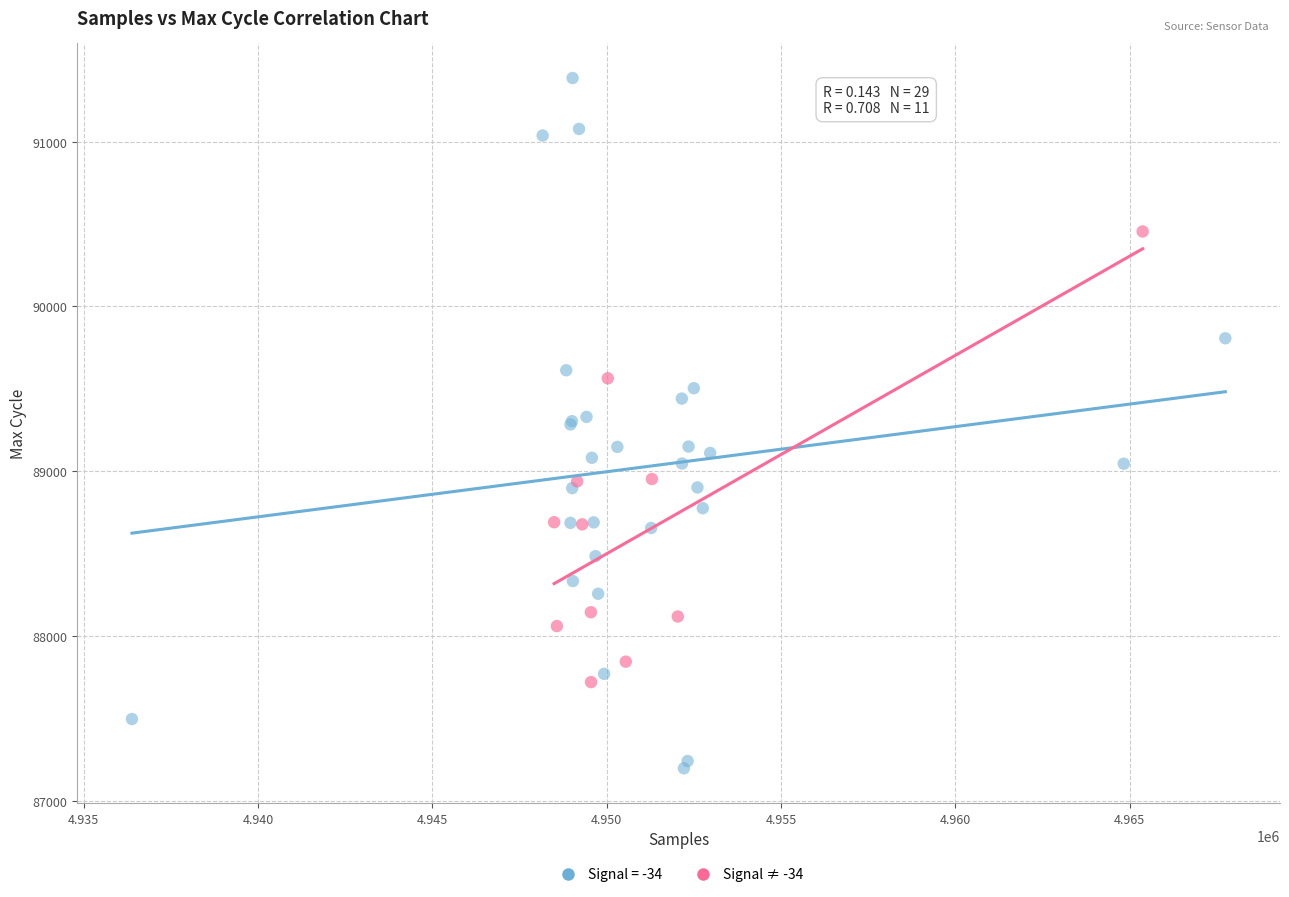

Which series reaches the maximum Y coordinate?

Signal = -34